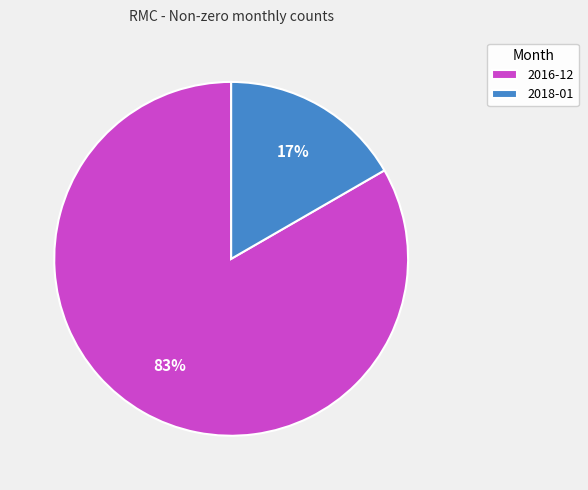

Combined, do 2018-01 and 2016-12 account for over 50%?

Yes